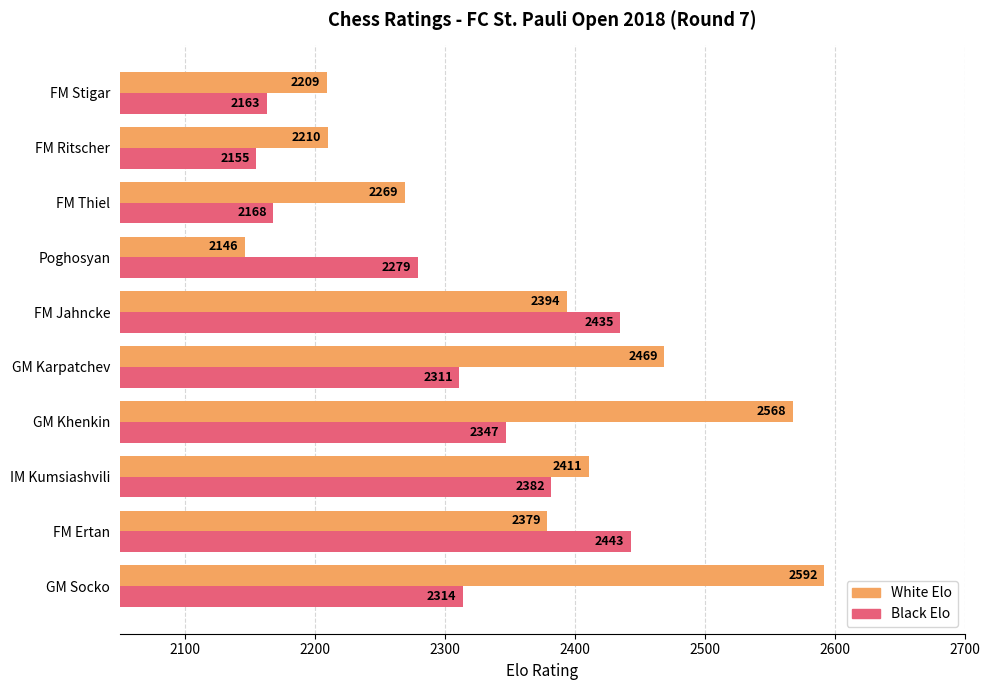

List the labels in order of White Elo value, smallest first.

Poghosyan, FM Stigar, FM Ritscher, FM Thiel, FM Ertan, FM Jahncke, IM Kumsiashvili, GM Karpatchev, GM Khenkin, GM Socko